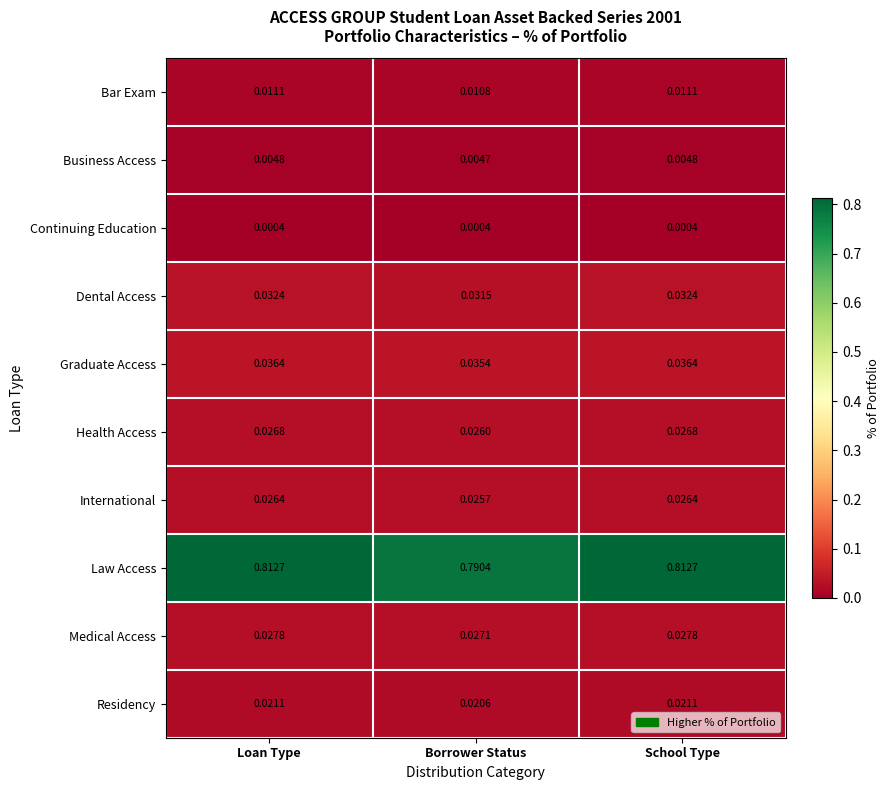

Which series has the largest total across all categories?

Law Access